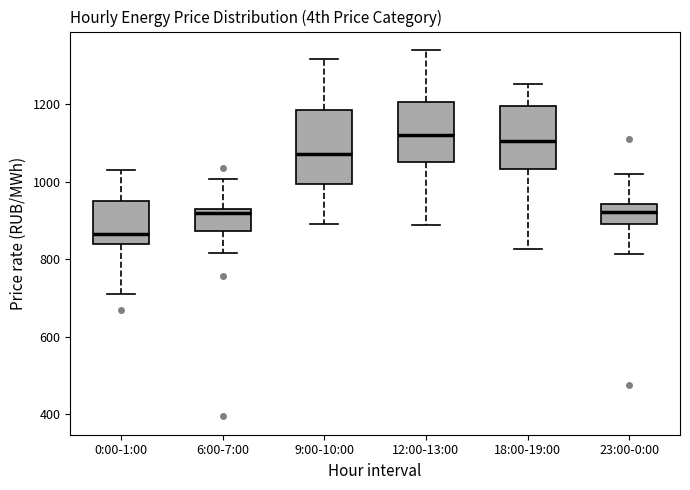

Reading left to right, transcribe this box plot: for each box, give where its median line is, the range the box spans, and where its two whiskers end, as read against the y-axis. The values are not printed on the chart, so give them approximately, as read against the axis.

0:00-1:00: median 860, box 840 to 960, whiskers 700 to 1020
6:00-7:00: median 920 (just below the box's upper edge), box 880 to 920, whiskers 820 to 1000
9:00-10:00: median 1080, box 1000 to 1180, whiskers 880 to 1320
12:00-13:00: median 1120, box 1060 to 1200, whiskers 880 to 1340
18:00-19:00: median 1100, box 1040 to 1200, whiskers 820 to 1260
23:00-0:00: median 920, box 900 to 940, whiskers 820 to 1020